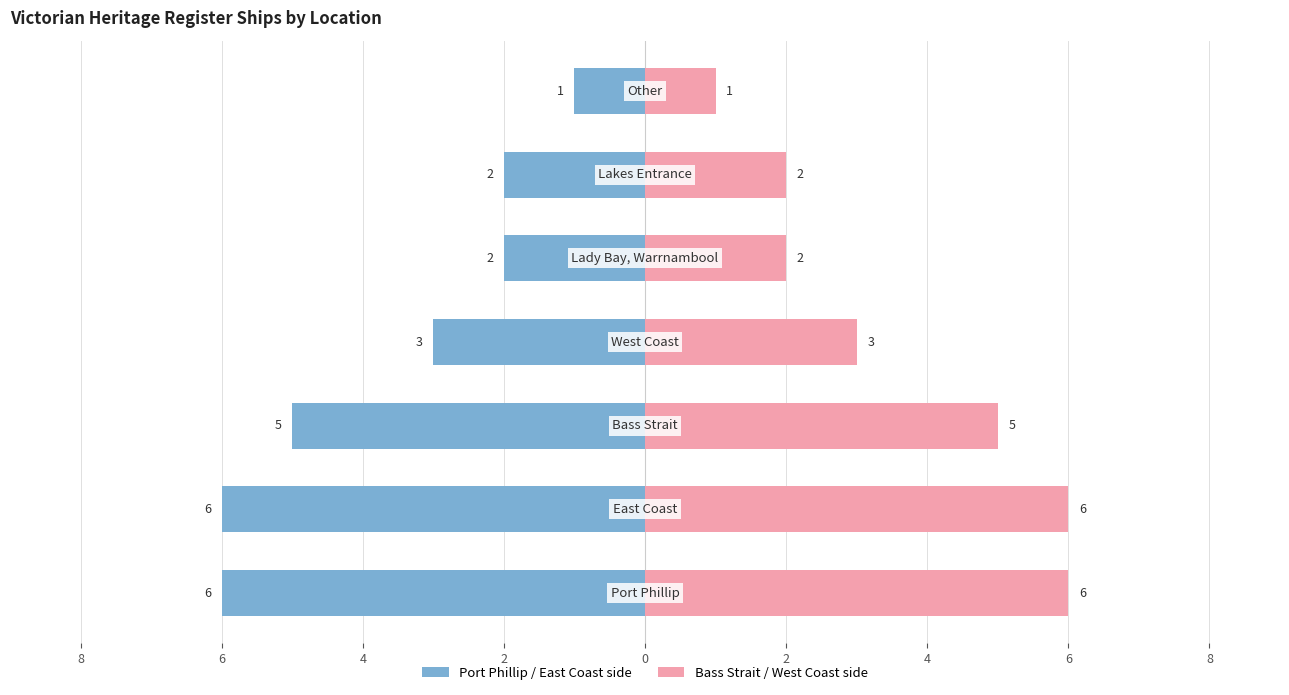

What is the sum of the Left Side (Count) values at 2 and 8?

-8